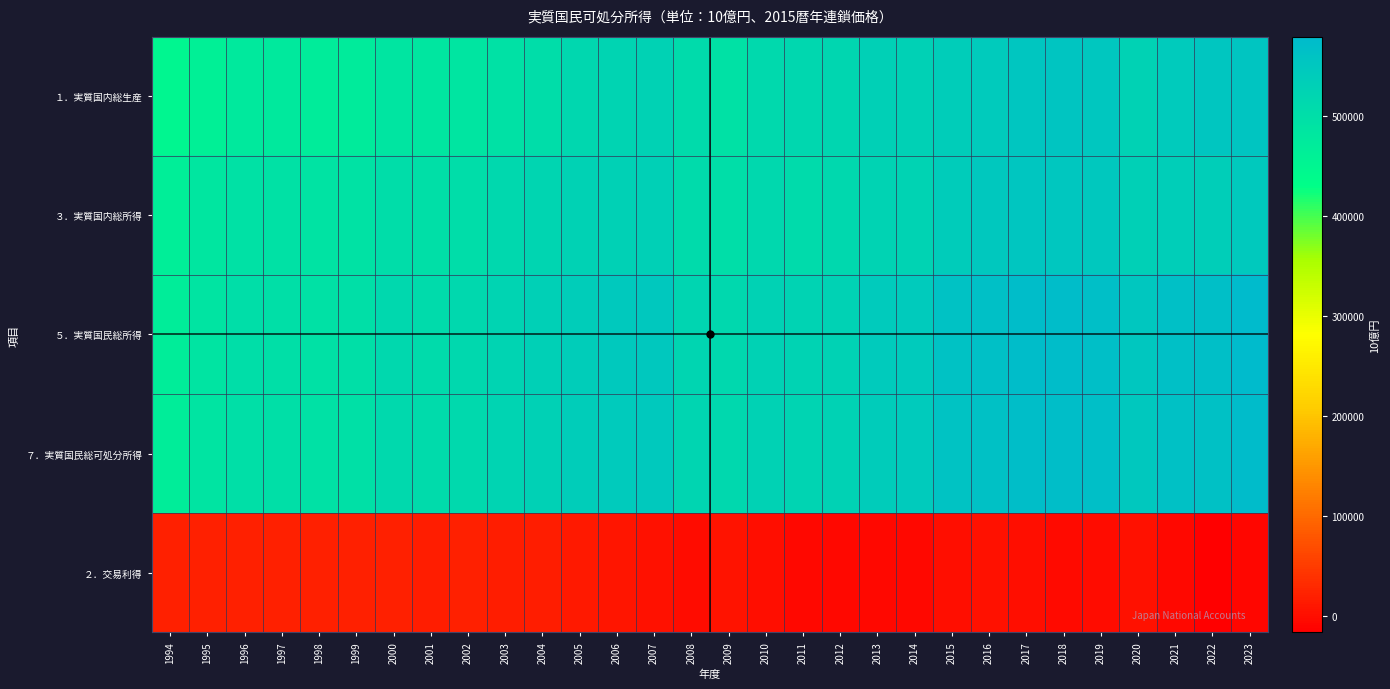

At which category is the sum across all series the highest?

2017